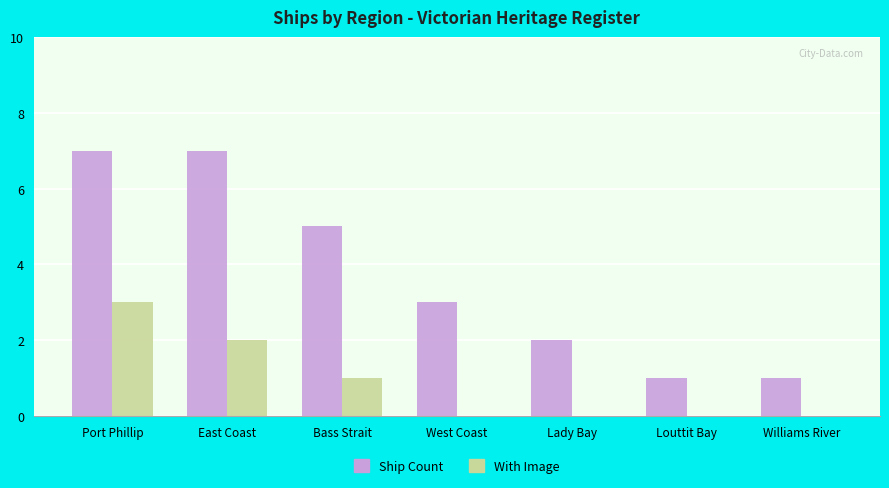

How many With Image values are between 0 and 2?

6